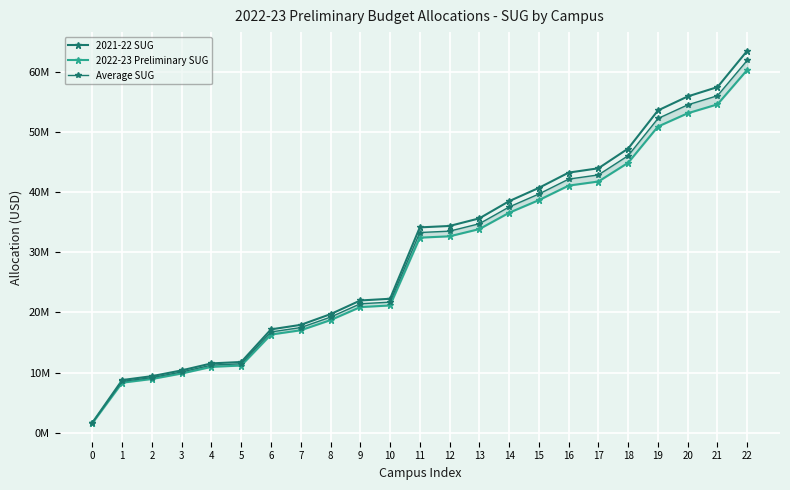

List the labels in order of 2021-22 SUG value, largest first.

22, 21, 20, 19, 18, 17, 16, 15, 14, 13, 12, 11, 10, 9, 8, 7, 6, 5, 4, 3, 2, 1, 0